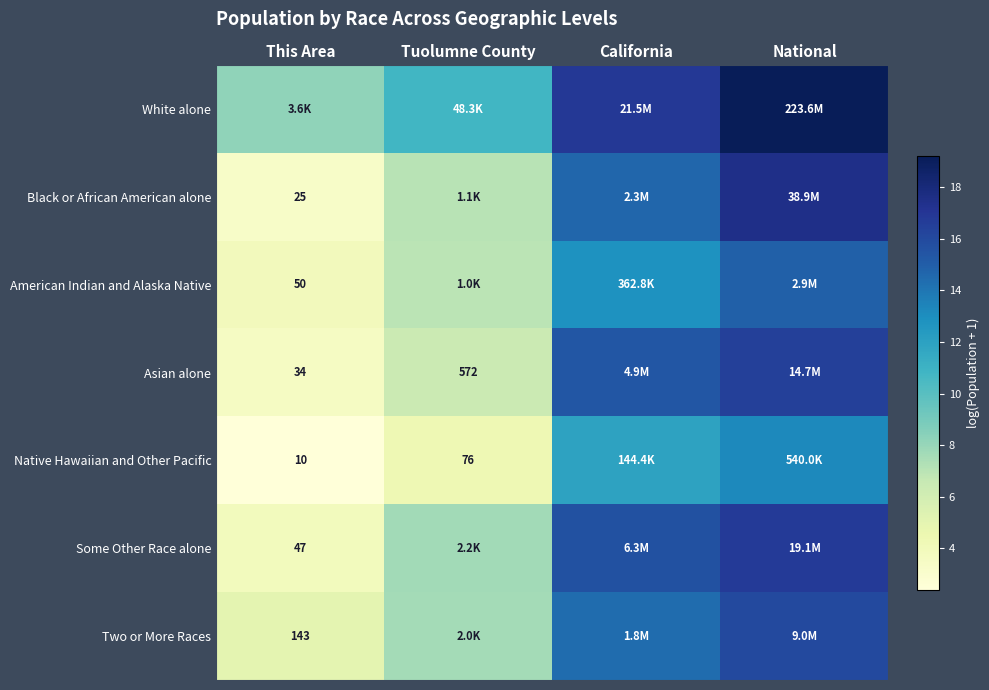

Is it true that Two or More Races equals 7.0 at National?

False